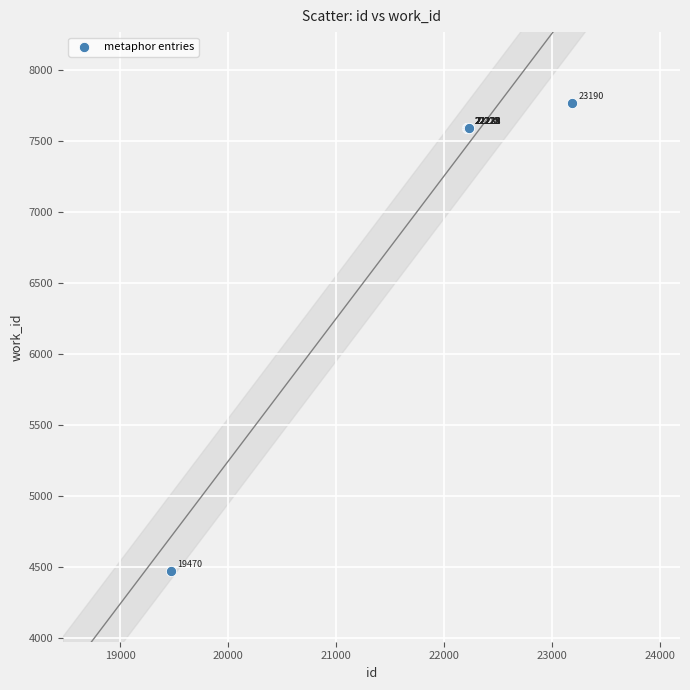

What Y value in the scatter plot is closest to 6121?

7593